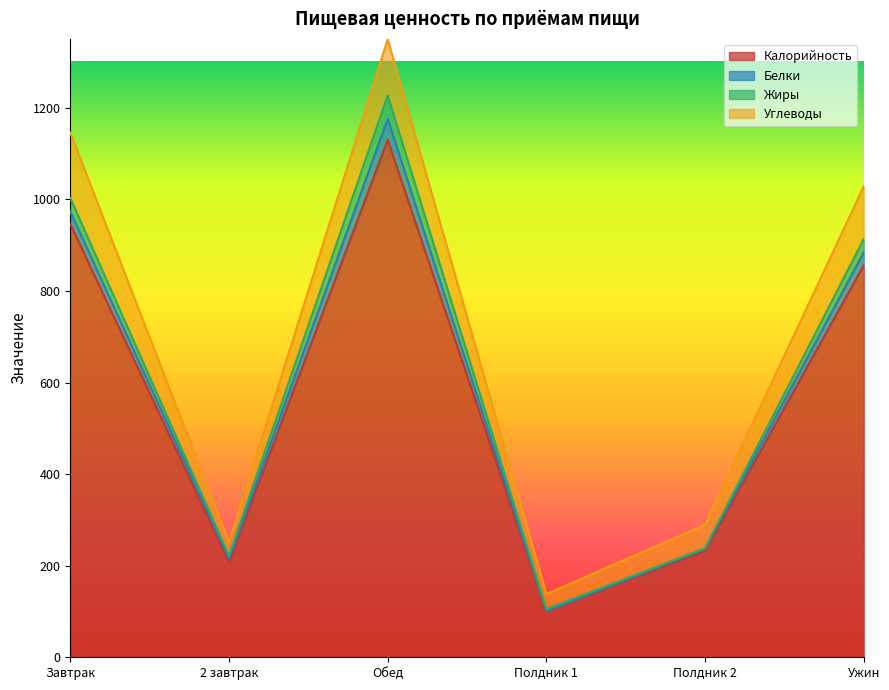

How many data points in Белки are less than 26?

3